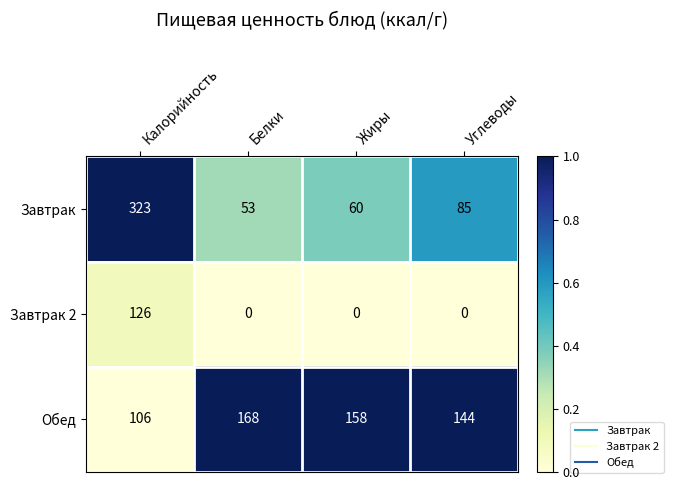

Count the Завтрак 2 values in the range 0 to 126.

4